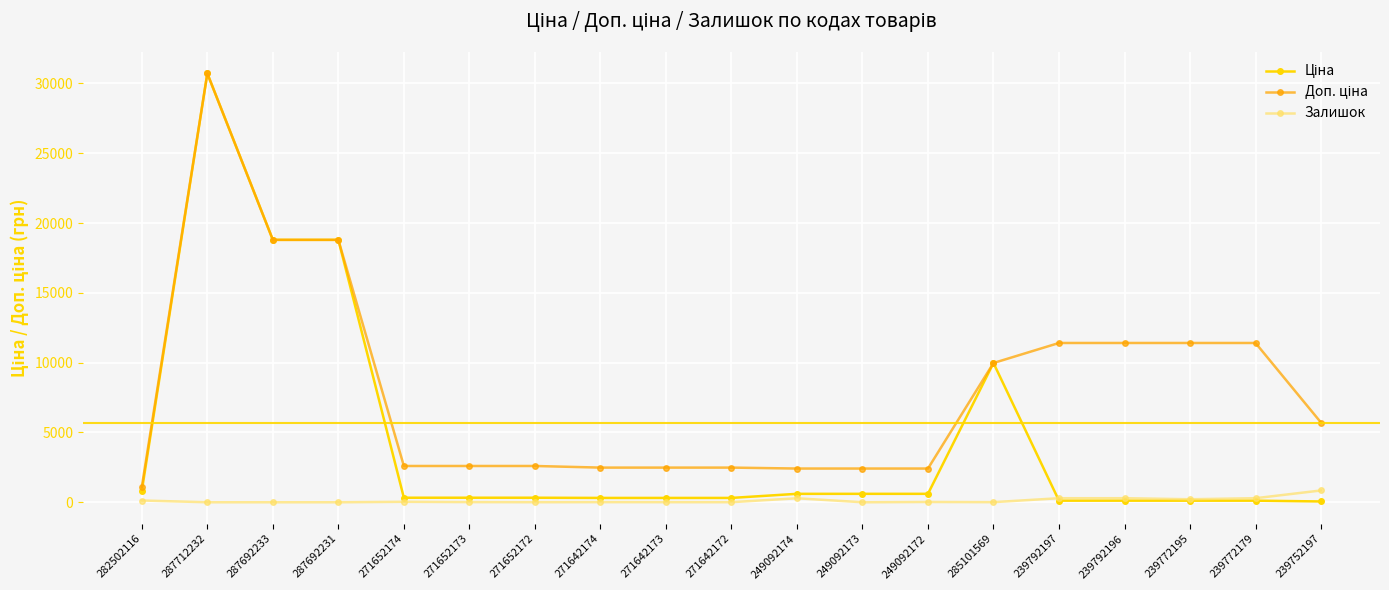

Which category has the highest value across all series?

287712232